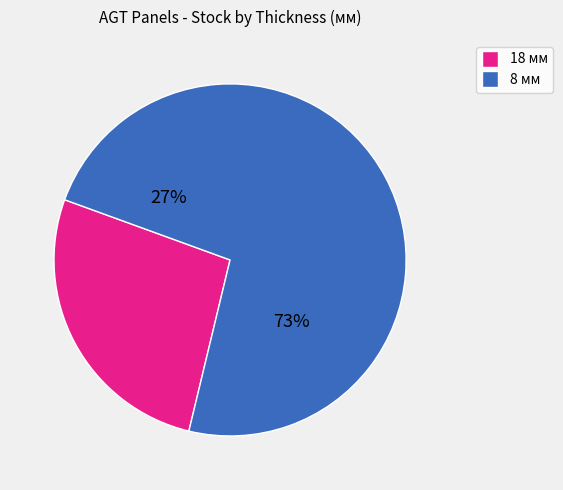

What percentage do 3006 and 660 together represent?

4.9%